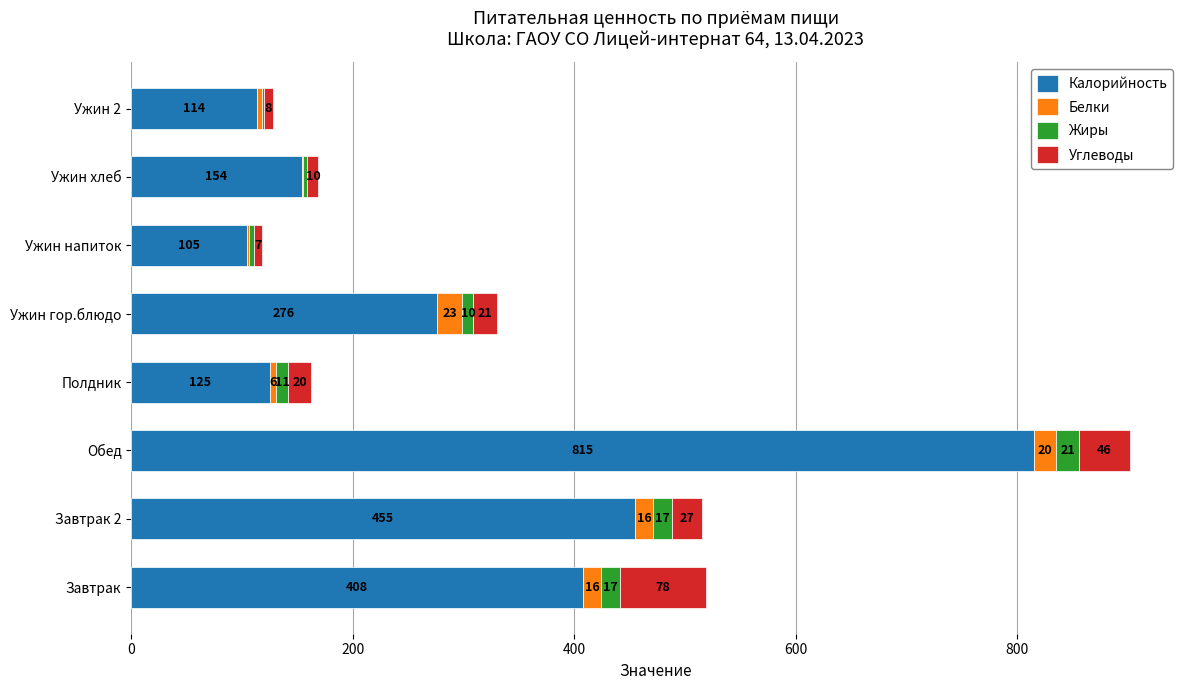

Which category has the highest value in the Калорийность series?

Обед